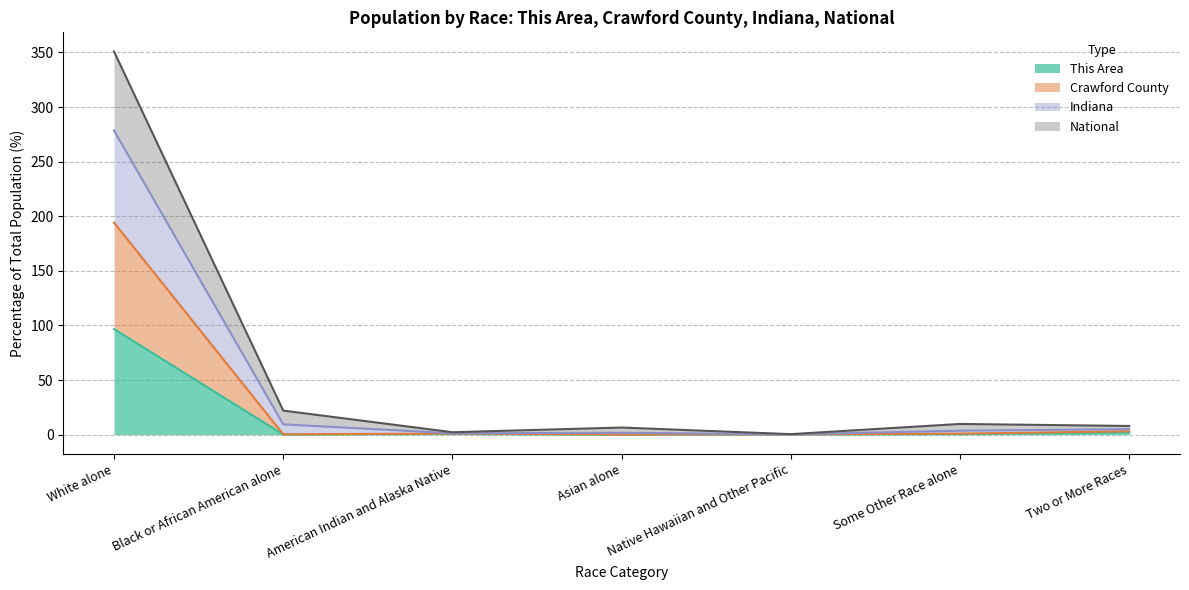

Which series has the largest total across all categories?

Indiana